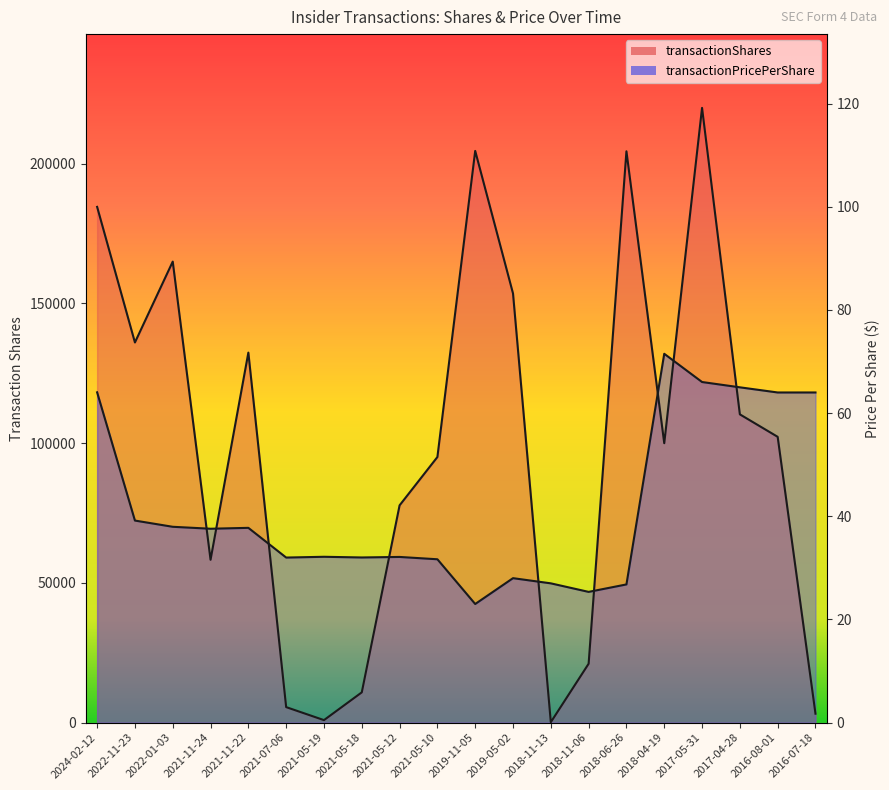

Does the chart have visible grid lines?

No